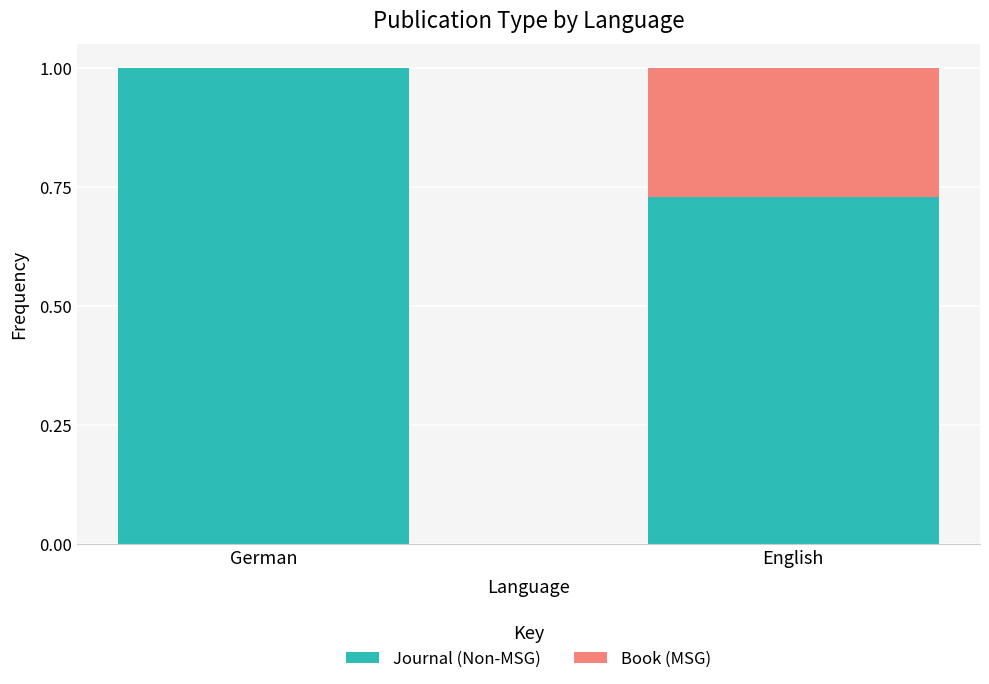

What is the highest value of the Journal (Non-MSG) series?

1.0